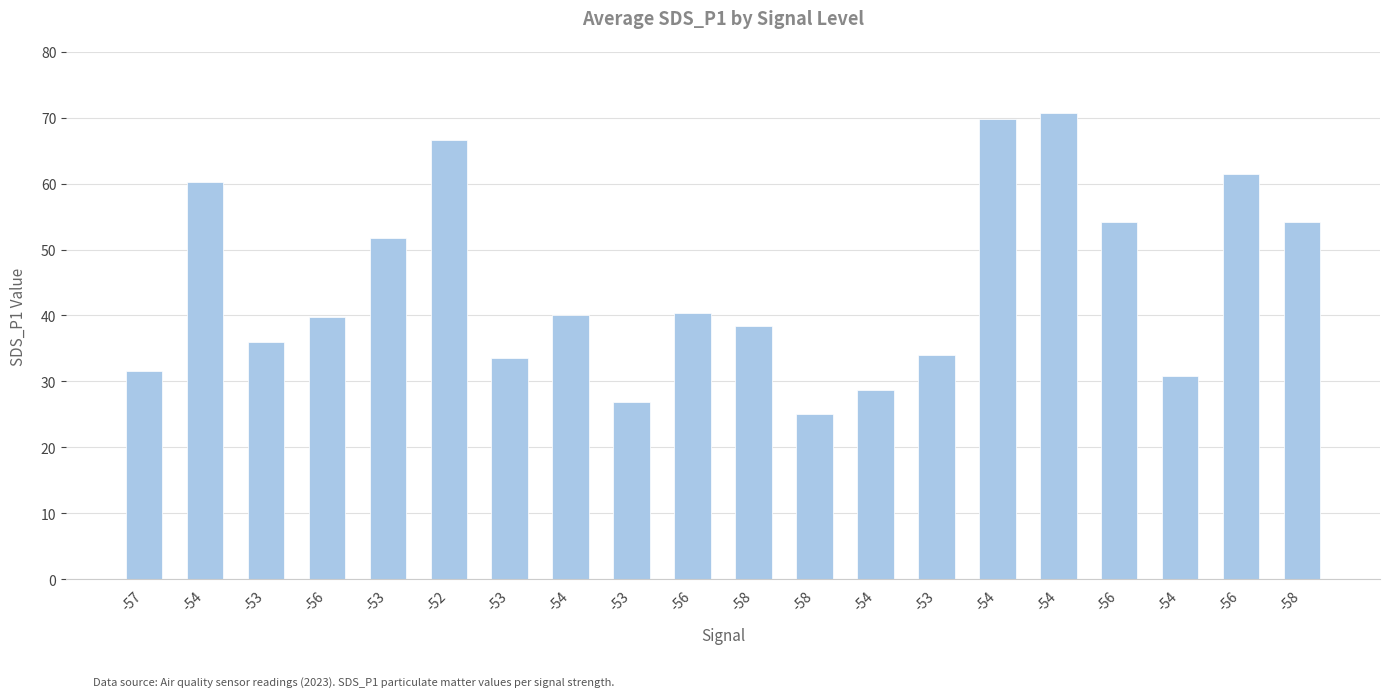

Reading right to left, extract all data points from this chart.

-58=54.2	-56=61.5	-54=30.8	-56=54.1	-54=70.7	-54=69.8	-53=34.0	-54=28.8	-58=25.1	-58=38.4	-56=40.3	-53=26.9	-54=40.1	-53=33.5	-52=66.6	-53=51.7	-56=39.8	-53=36.0	-54=60.3	-57=31.6